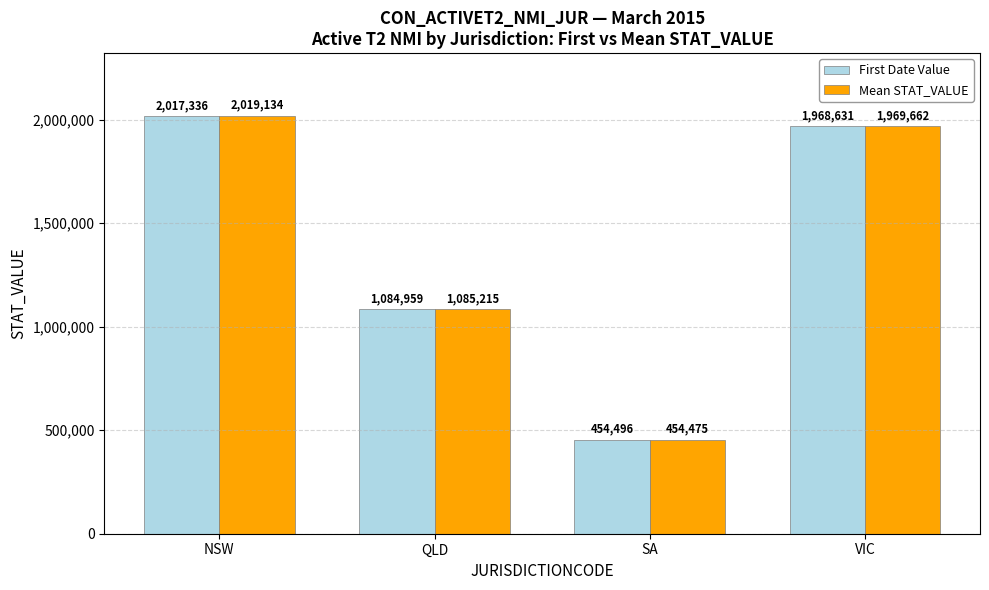

Reading right to left, extract all data points from this chart.

First Date Value: VIC=1968631	SA=454496	QLD=1084959	NSW=2017336
Mean STAT_VALUE: VIC=1969662	SA=454475	QLD=1085215	NSW=2019134